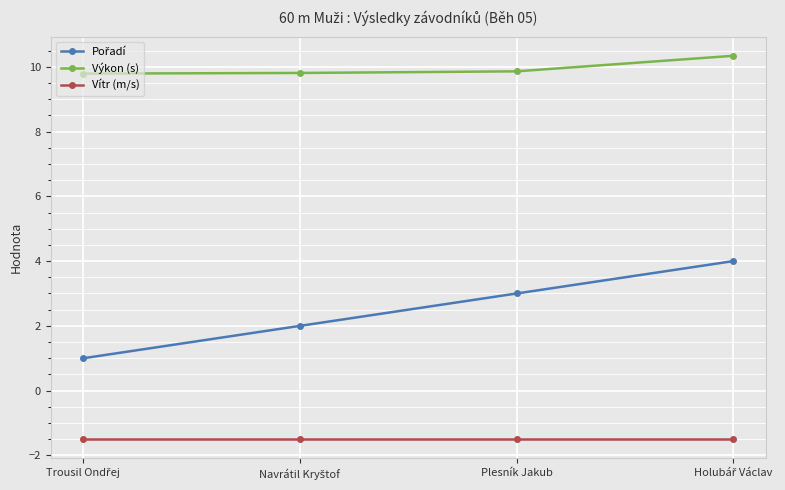

Count the number of data series in this chart.

3